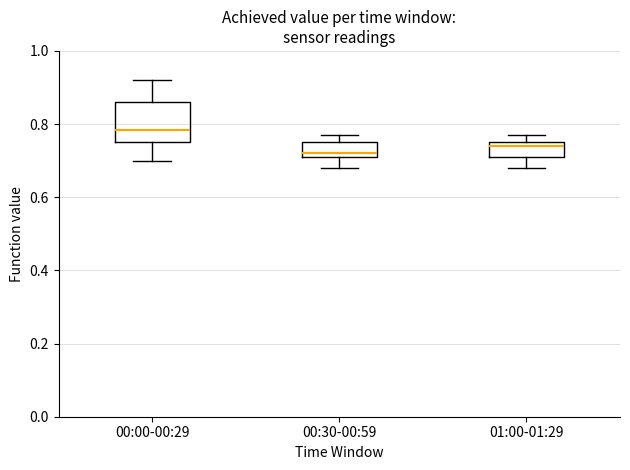

Reading left to right, read every box against the y-axis: the position of its median line, the range the box covers, and the ends of its whiskers. The values are not printed on the chart, so give them approximately, as read against the axis.

00:00-00:29: median 0.78, box 0.76 to 0.86, whiskers 0.70 to 0.92
00:30-00:59: median 0.72 (just above the box's lower edge), box 0.72 to 0.76, whiskers 0.68 to 0.78
01:00-01:29: median 0.74, box 0.72 to 0.76, whiskers 0.68 to 0.78